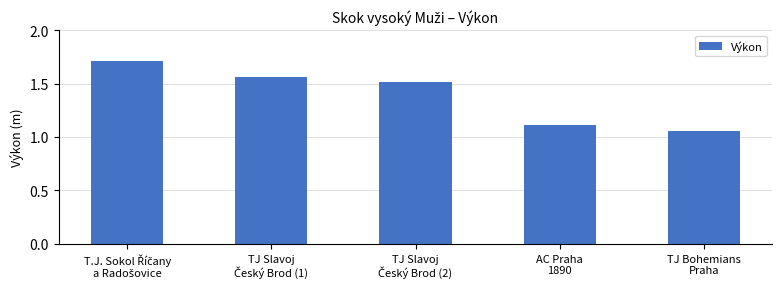

How many data points does each series have?

5